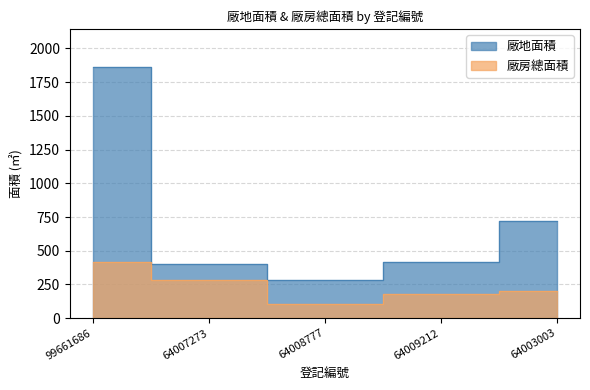

What is the difference between the highest and lowest values at 64007273?

123.0